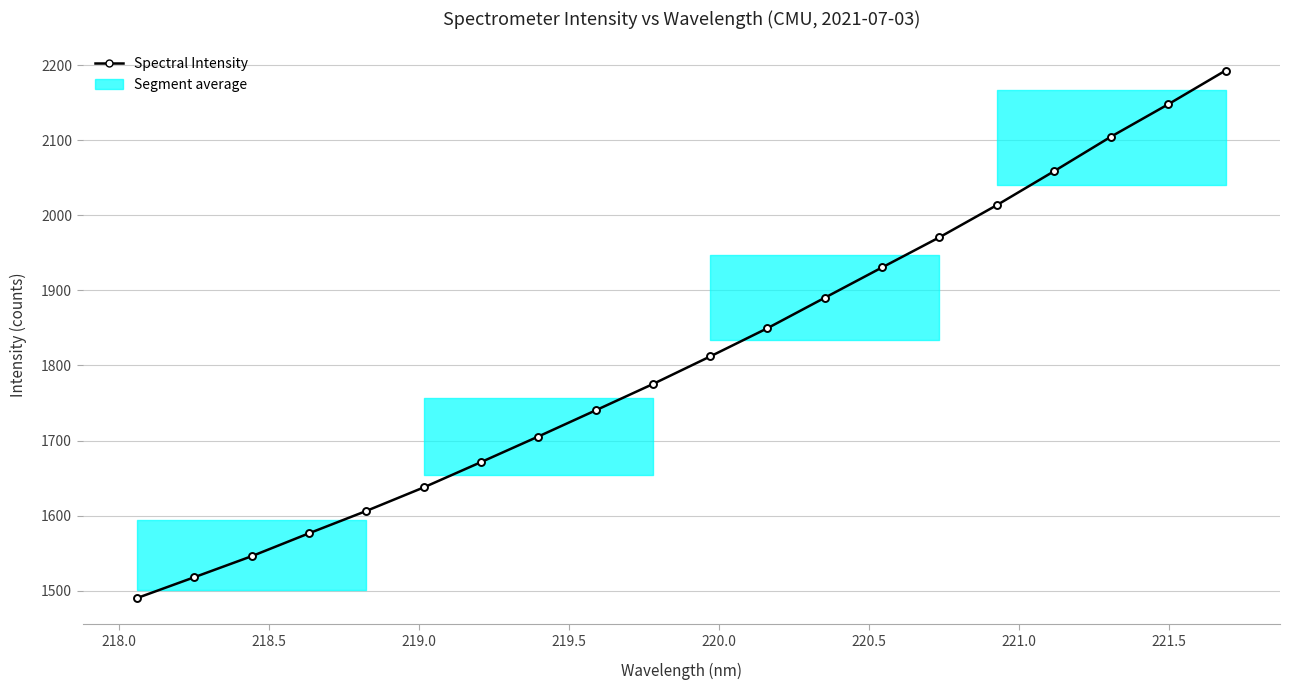

What is the value of the 1st point from the left?

1490.2